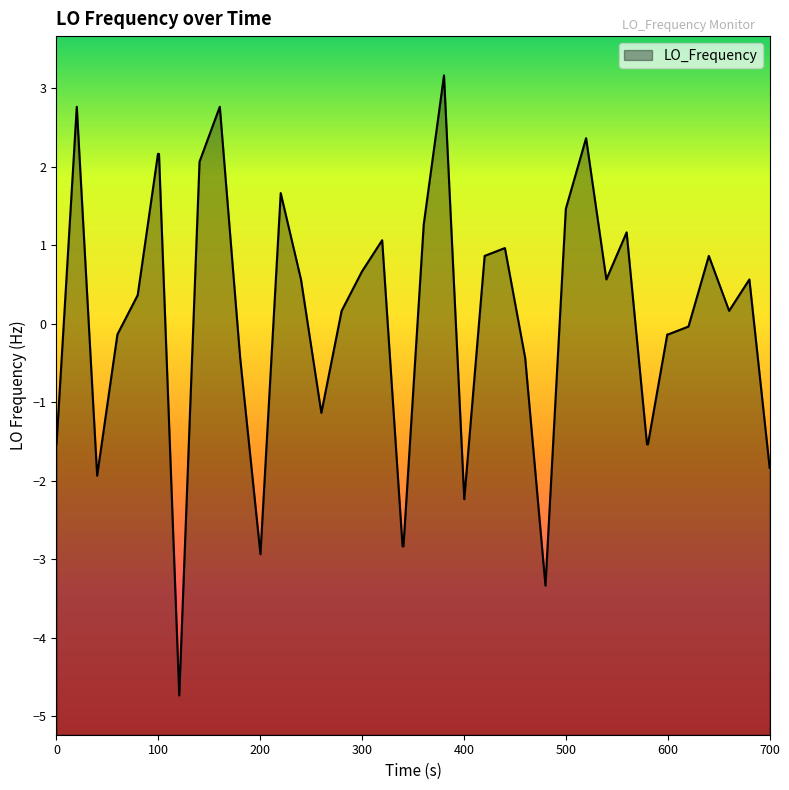

What is the maximum value shown in the chart?

3.2